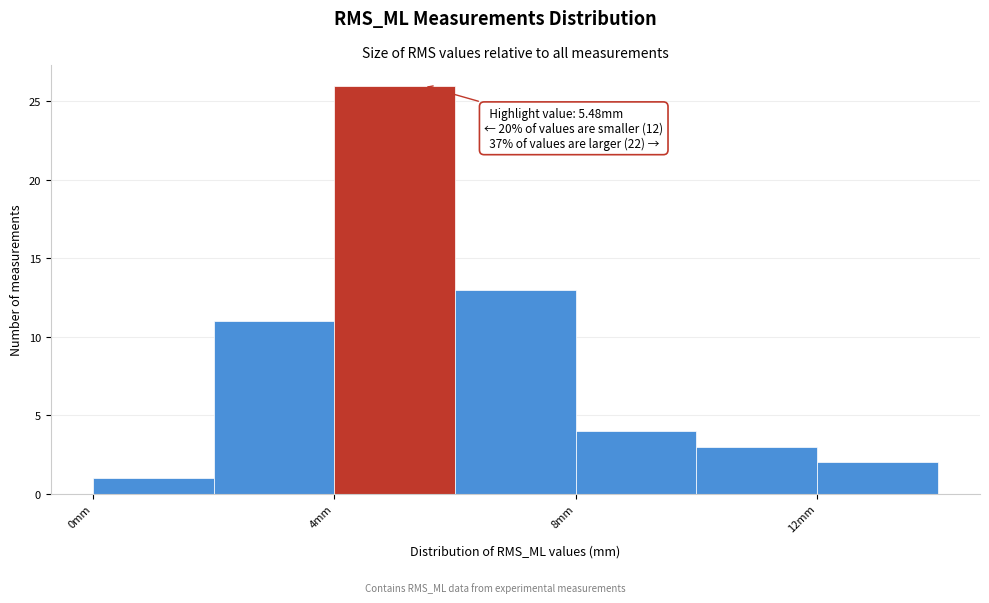

Which range on the x-axis has the tallest bar?

4 to 6